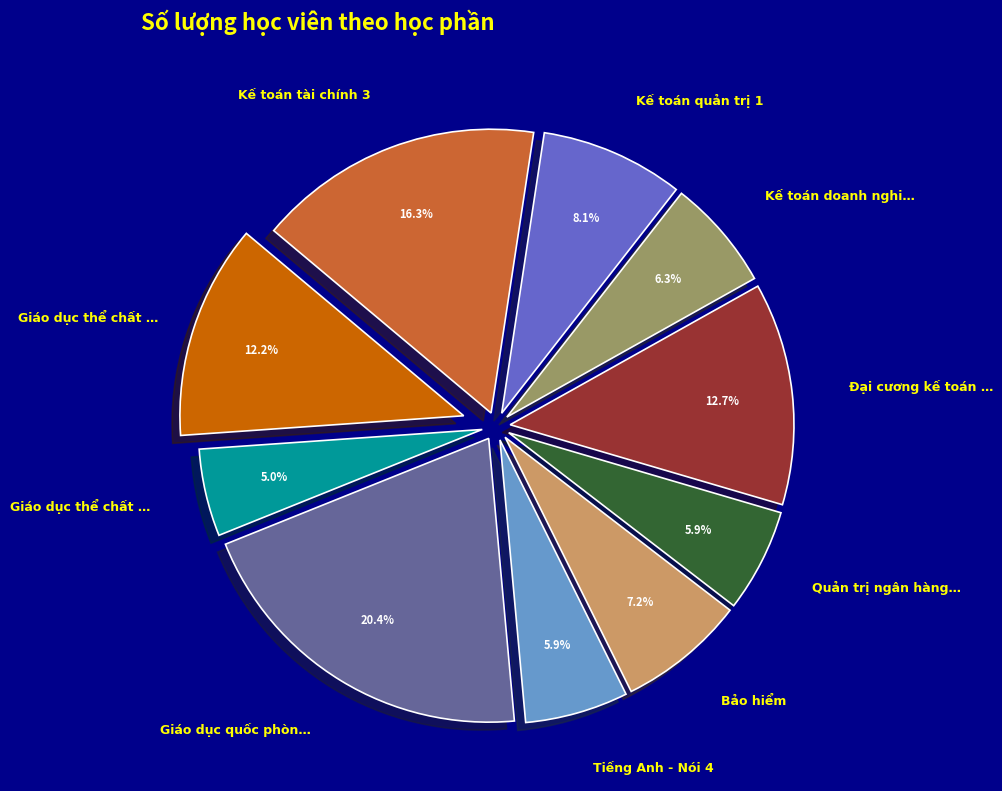

Is there a majority slice in this chart?

No